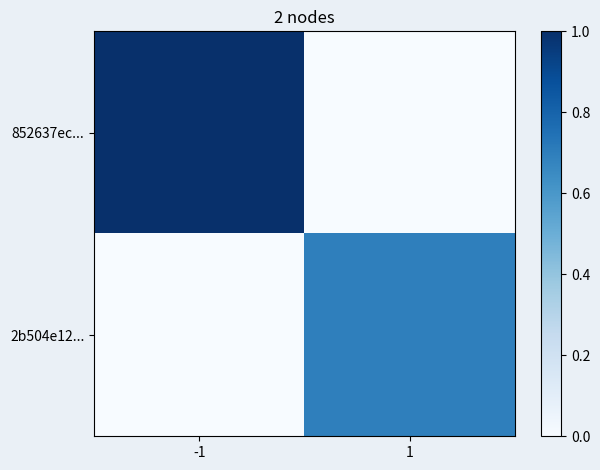

Count the number of data series in this chart.

2